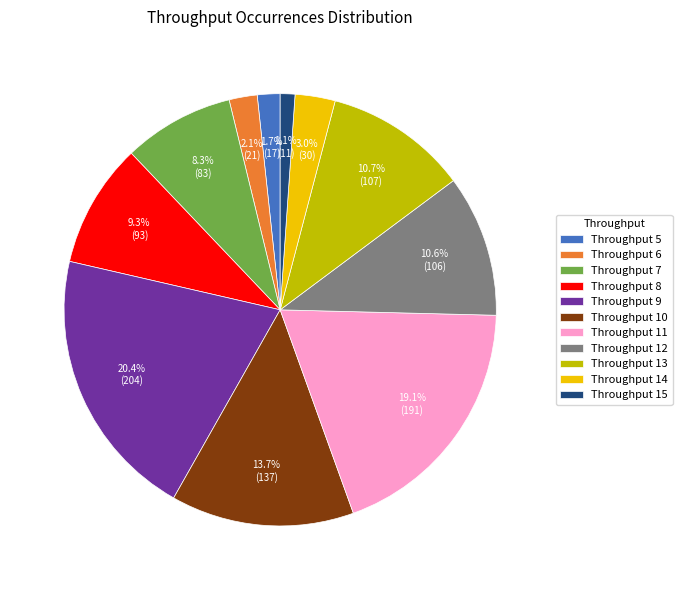

How much of the chart is everything except Throughput 14?

97.0%